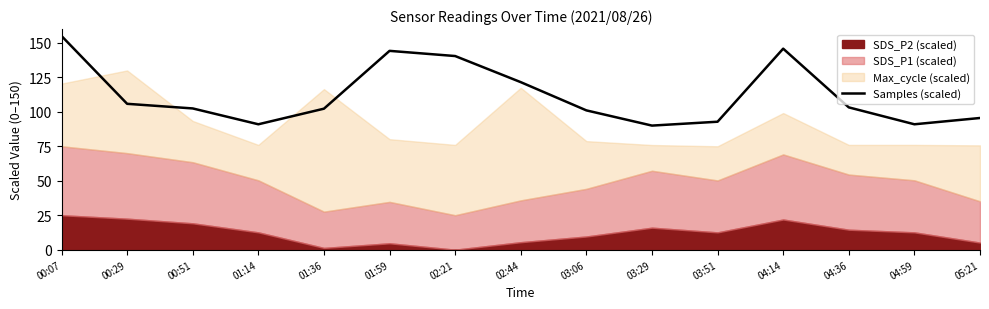

True or false: the data shows 63.9 at 00:51.

False